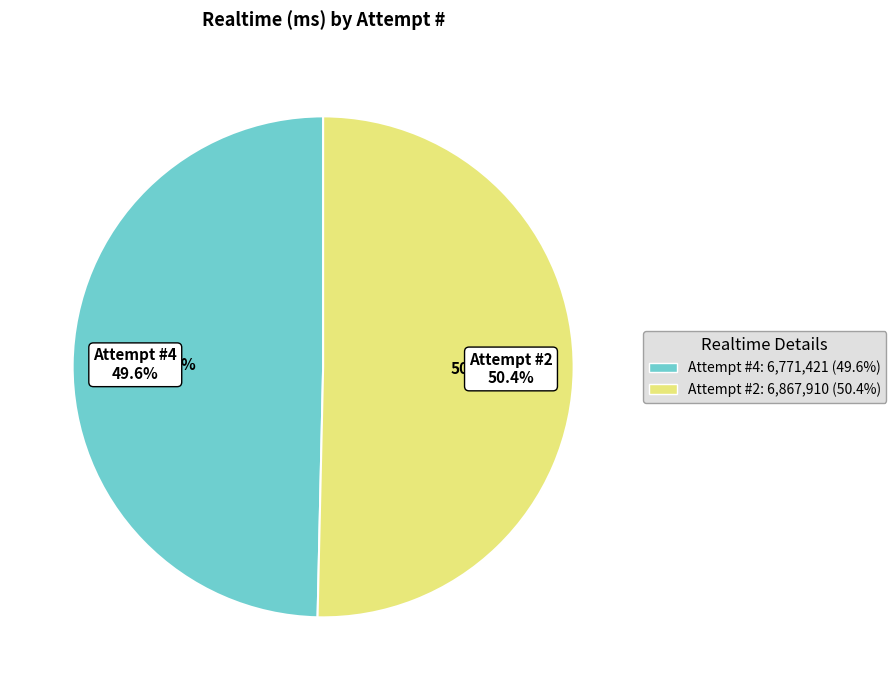

Does 4 account for over 50% of the chart?

No